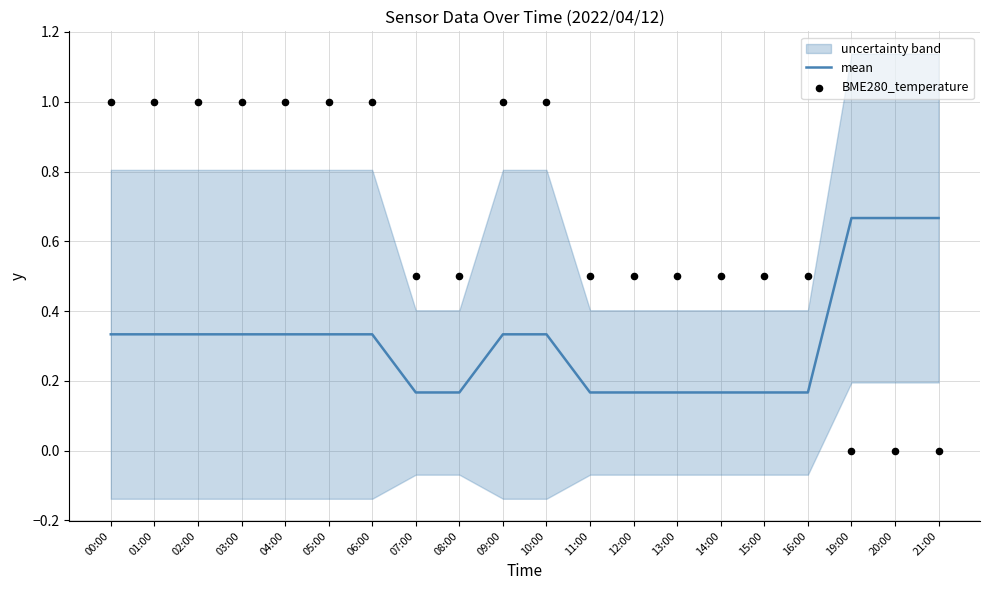

At how many categories does at least one series exceed 0?

20